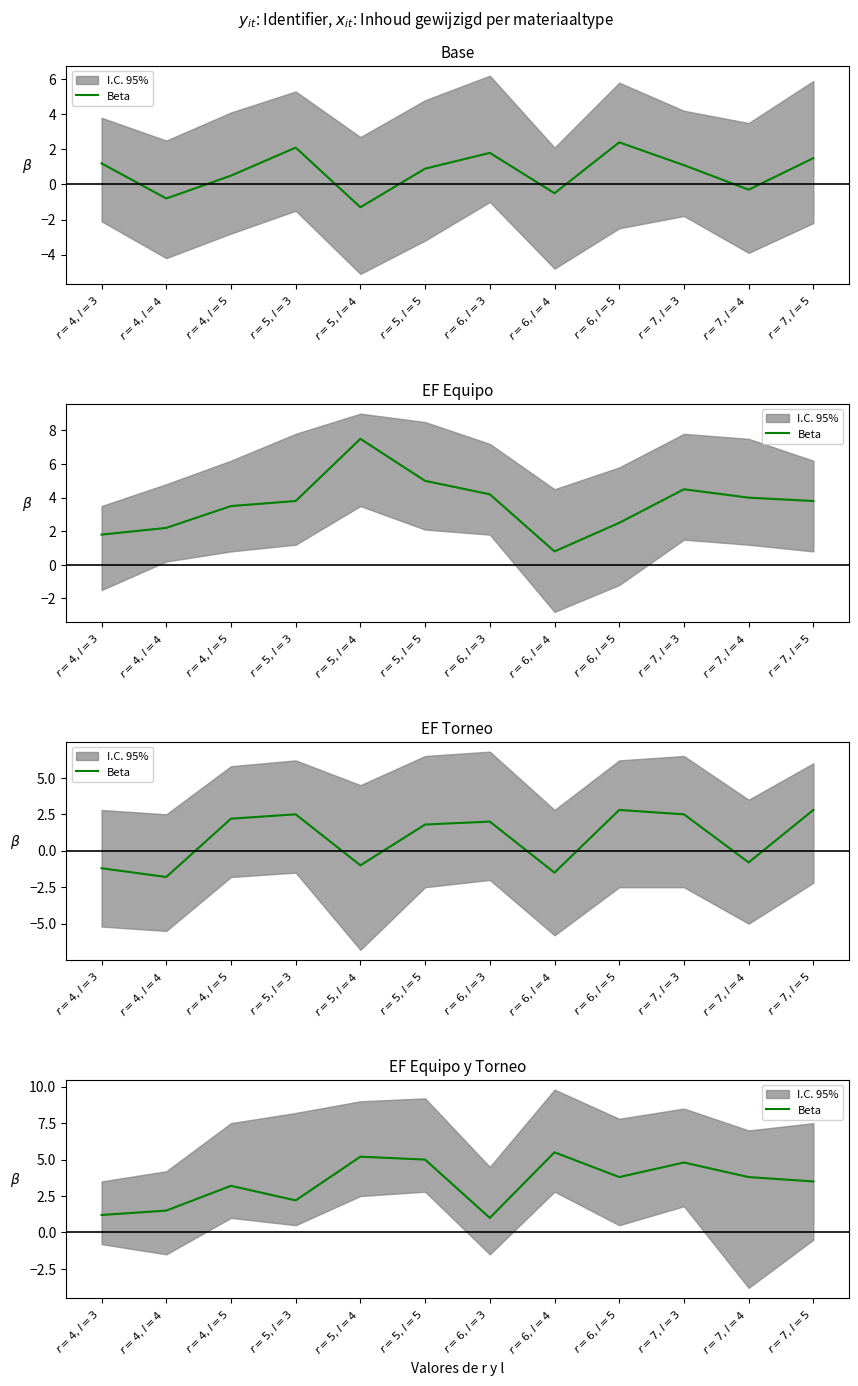

List the labels in order of value, largest first.

$r=6,l=4$, $r=5,l=4$, $r=5,l=5$, $r=7,l=3$, $r=6,l=5$, $r=7,l=4$, $r=7,l=5$, $r=4,l=5$, $r=5,l=3$, $r=4,l=4$, $r=4,l=3$, $r=6,l=3$